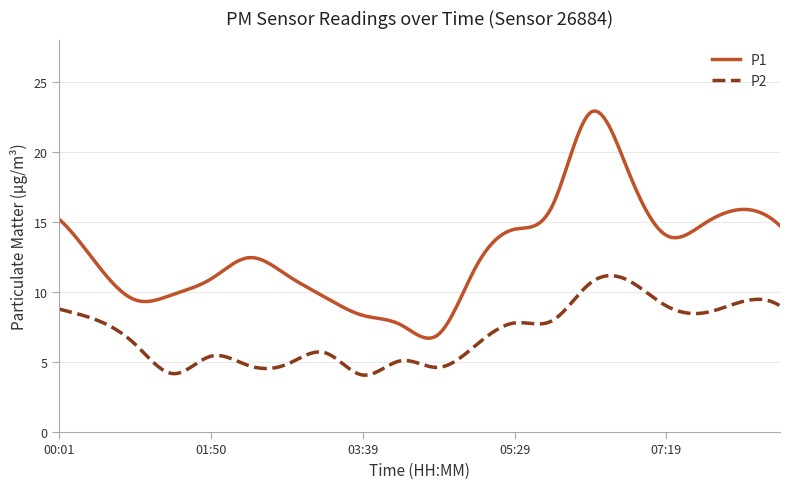

List the series in order of their overall mean, lowest first.

P2, P1